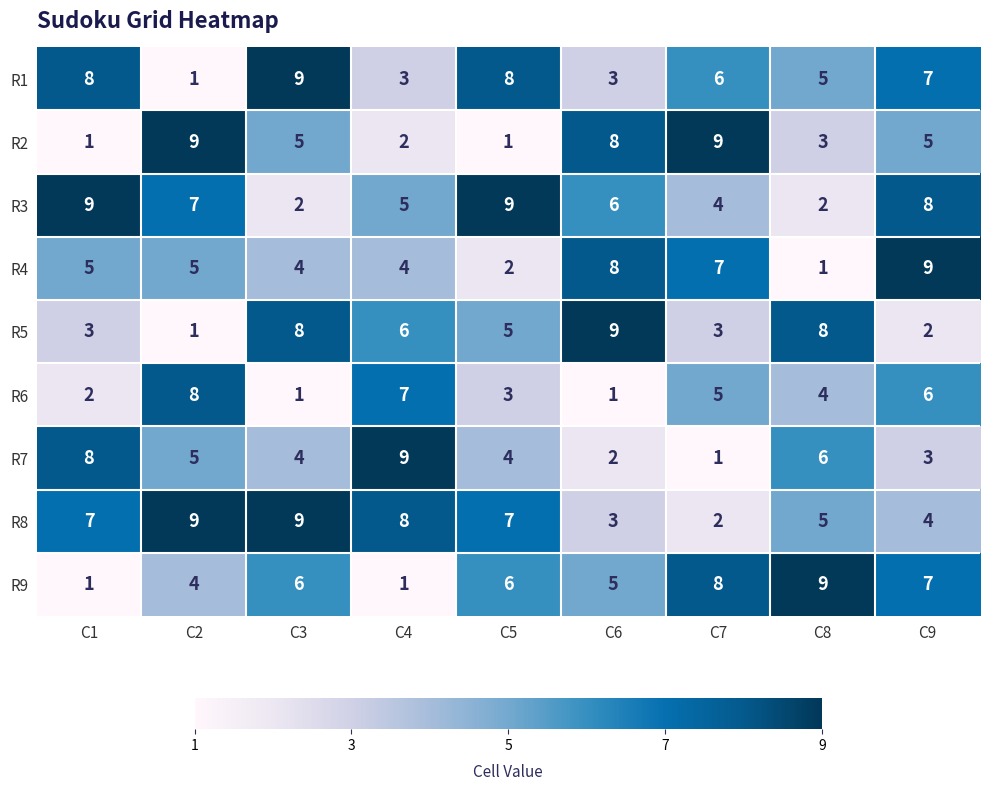

What is the difference between the R6 values at C4 and C1?

5